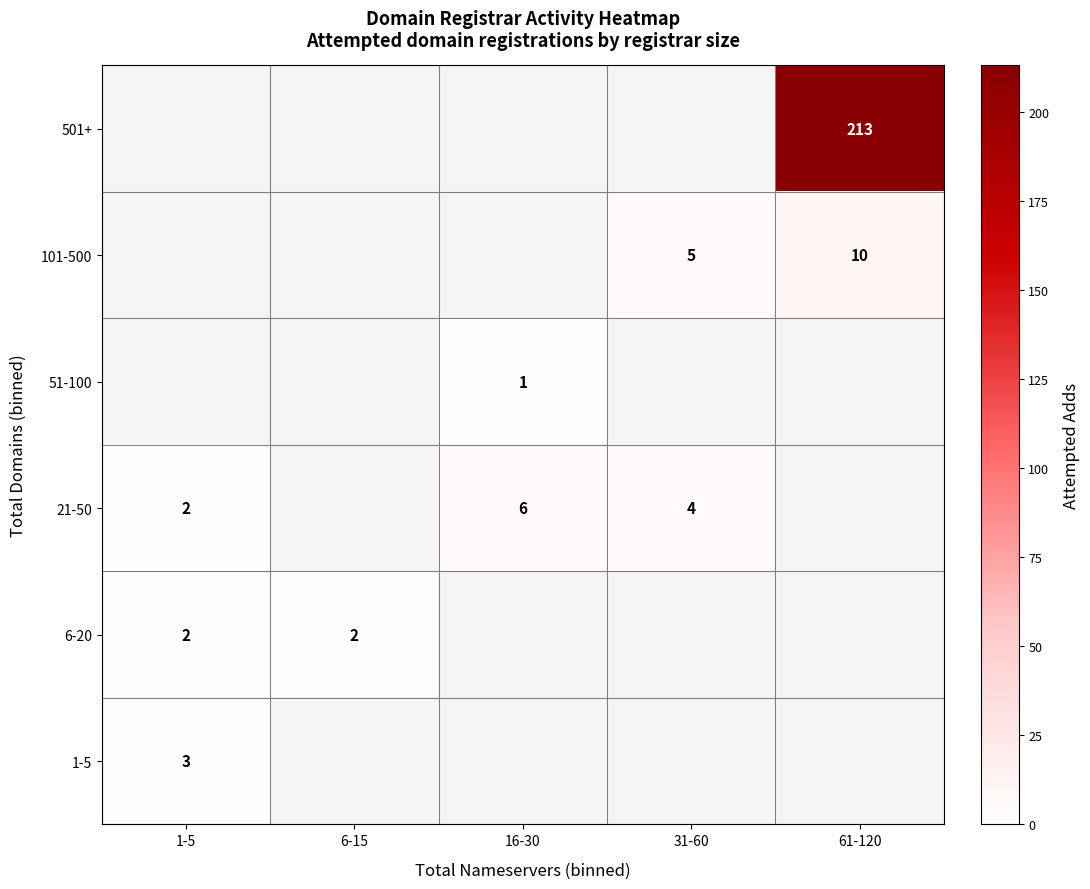

Is it true that 501+ equals 213 at 61-120?

True